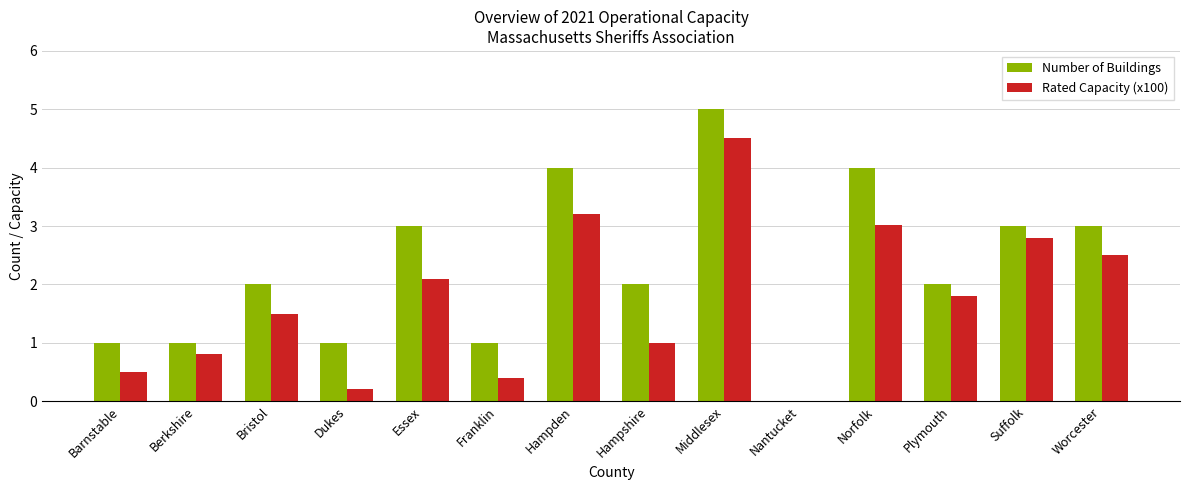

The value of Number of Buildings at Norfolk is 4.0. True or false?

True